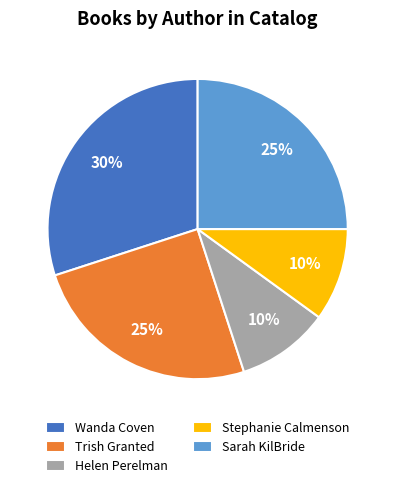

Does Stephanie Calmenson account for over 50% of the chart?

No